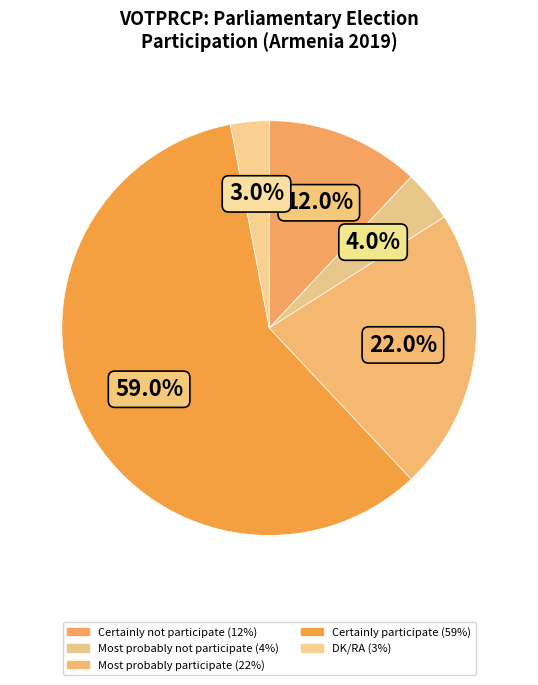

To the nearest percent, what percentage of the pie is DK/RA?

3%